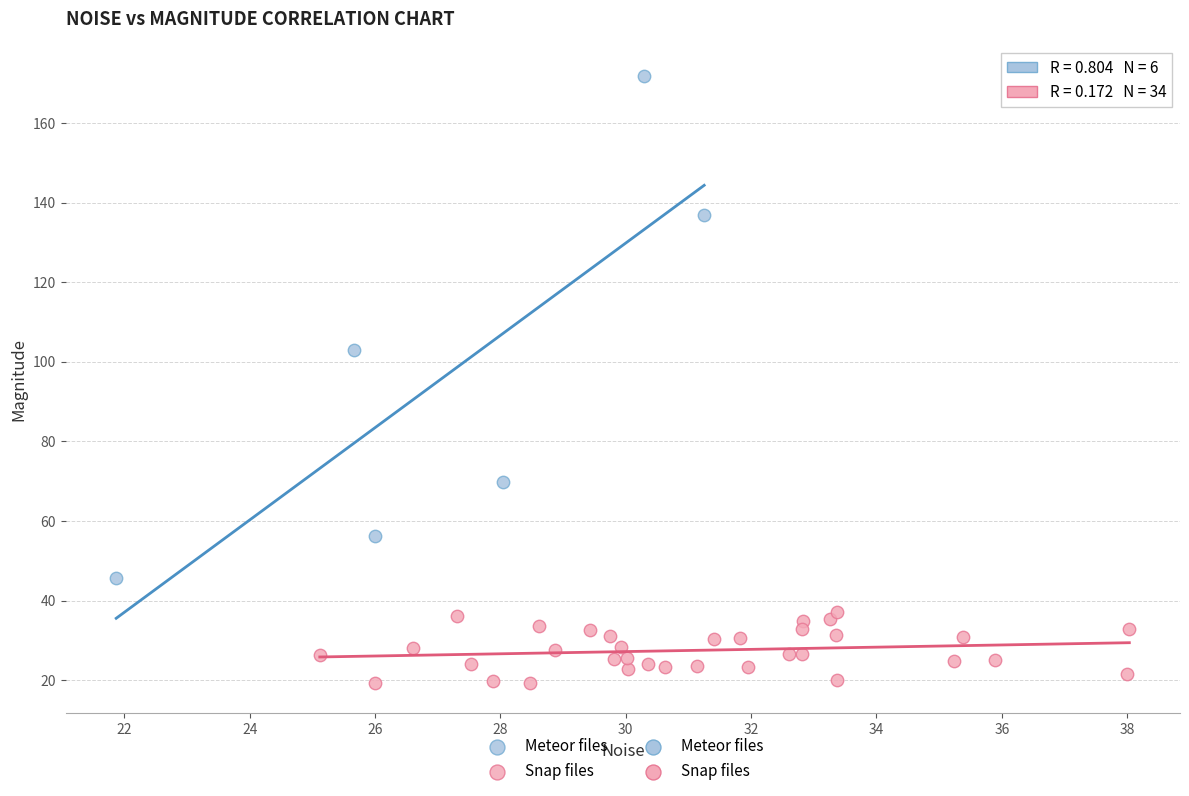

Which series reaches the maximum Y coordinate?

Meteor files